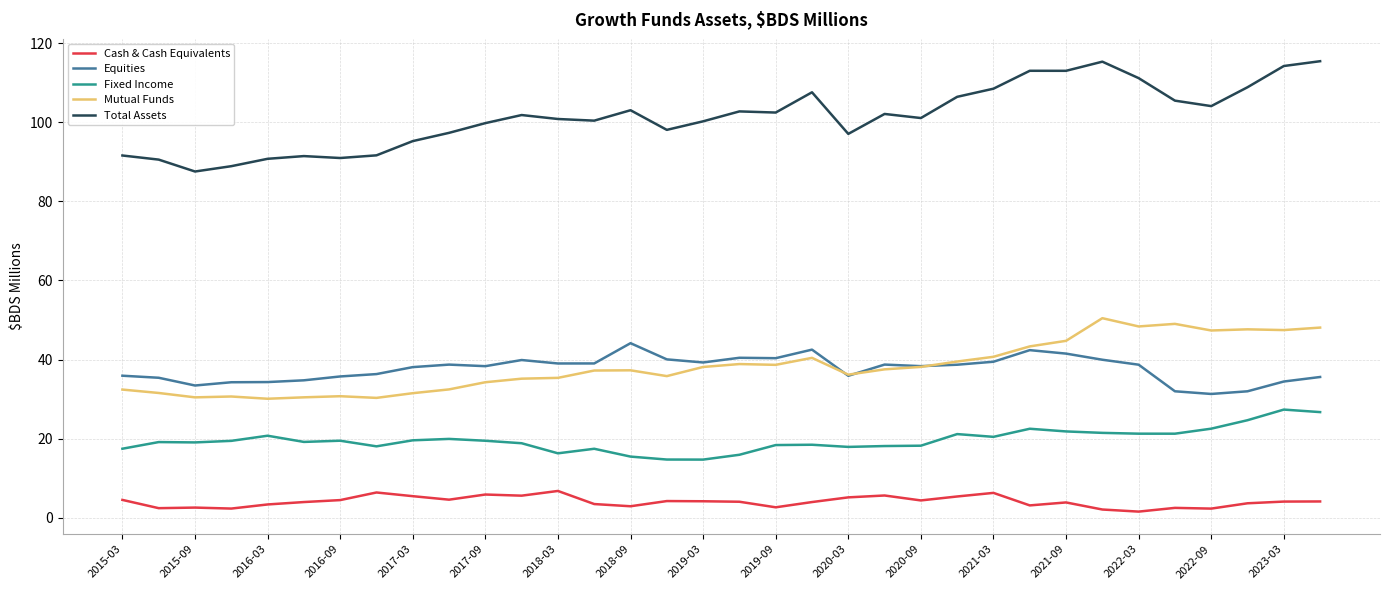

What is the minimum value for Mutual Funds?

30.1